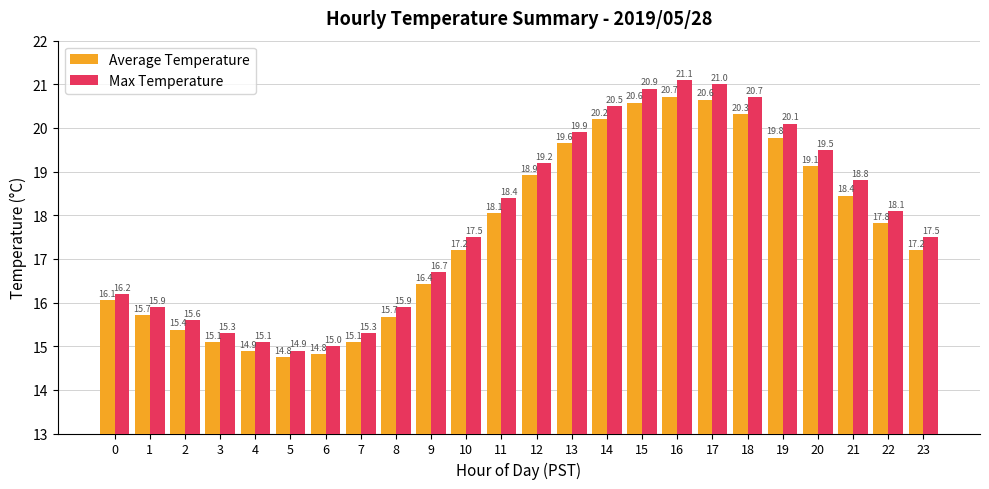

What is the lowest value of the Max Temperature series?

14.9